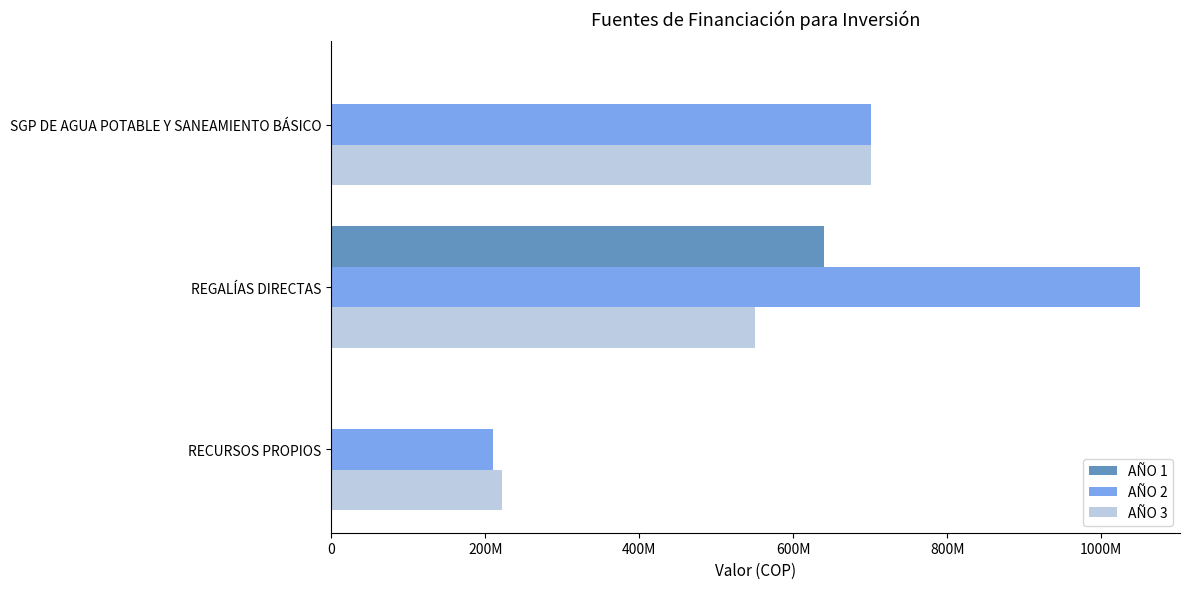

At which label does AÑO 3 reach its peak?

SGP DE AGUA POTABLE Y SANEAMIENTO BÁSICO